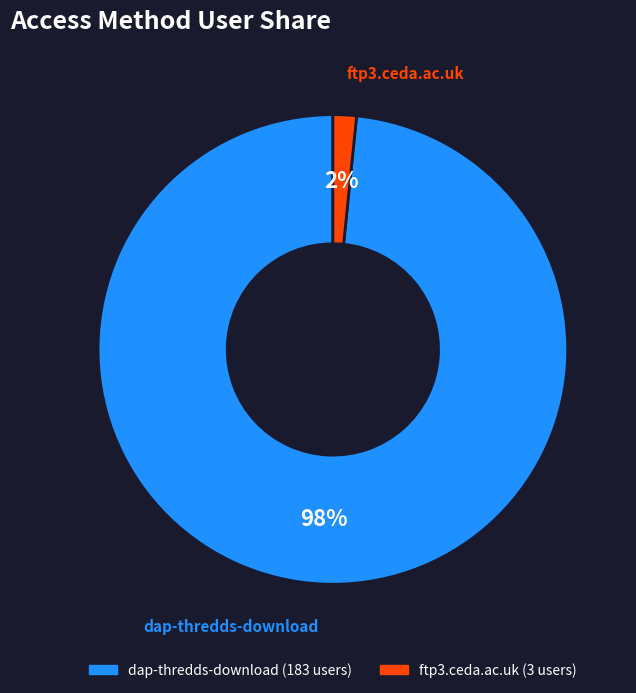

Which category has the smallest portion of the pie?

ftp3.ceda.ac.uk